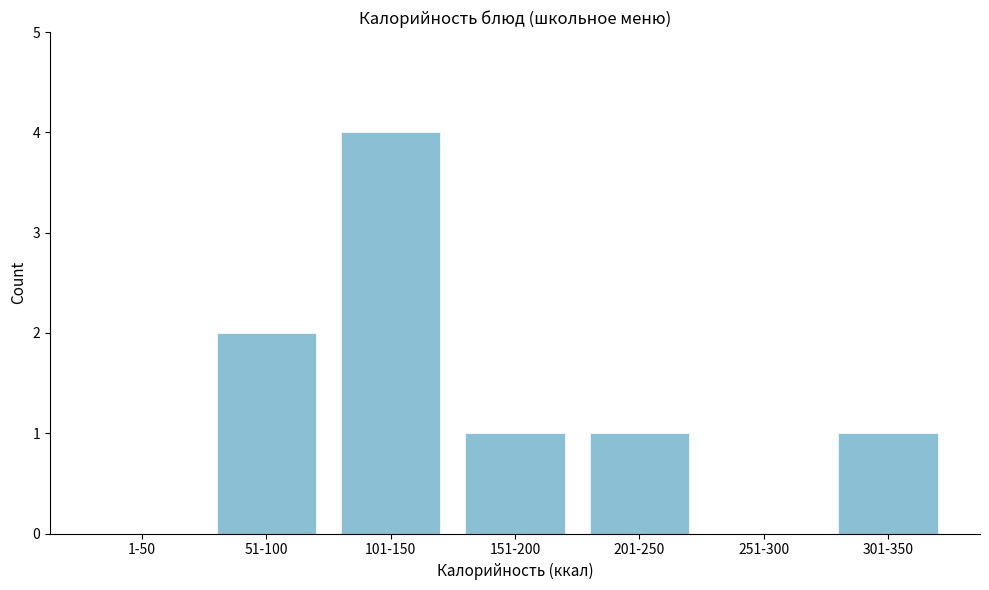

Reading right to left, extract all data points from this chart.

301-350=1	251-300=0	201-250=1	151-200=1	101-150=4	51-100=2	1-50=0